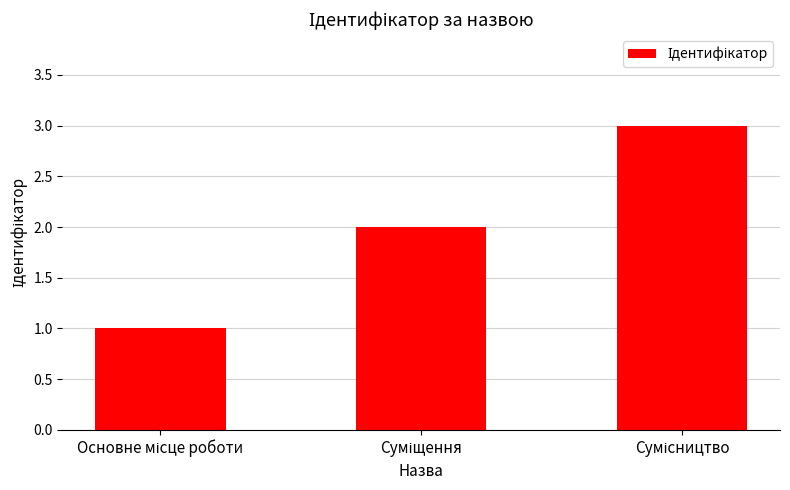

What is the maximum value shown in the chart?

3